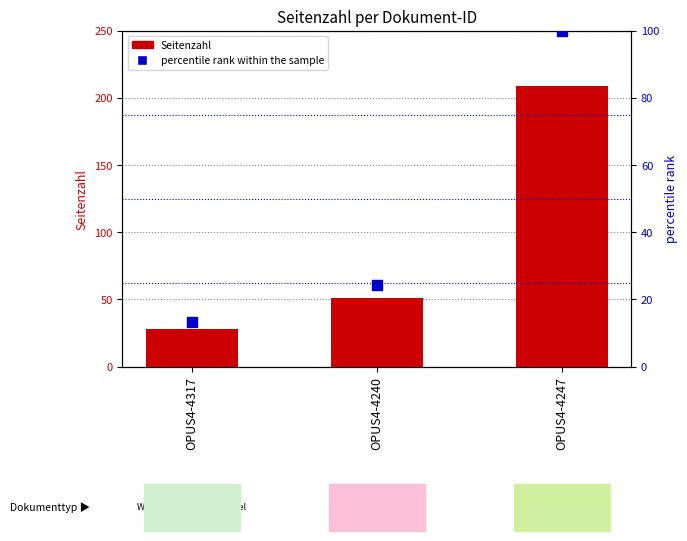

Which series contains the lowest Y value?

percentile rank within the sample